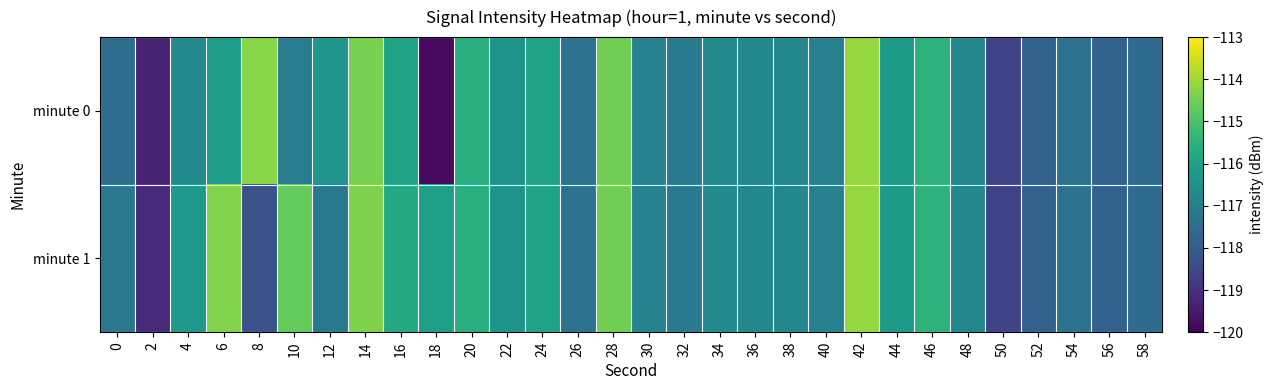

List the series in order of their peak value, highest first.

minute 0, minute 1